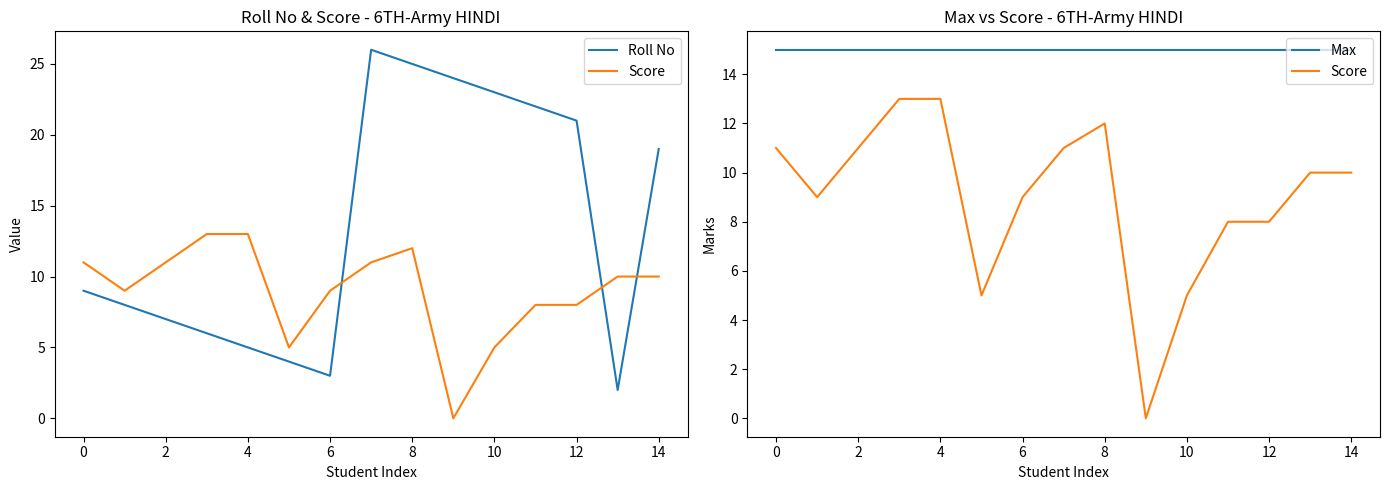

How many interior local peaks does the Score series have?

1